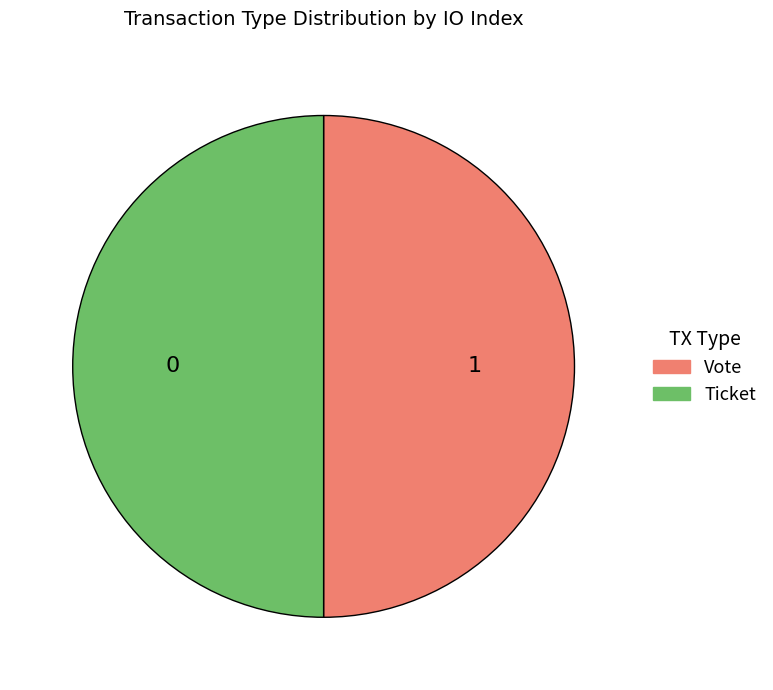

Is the sum of Vote and Ticket greater than half?

Yes